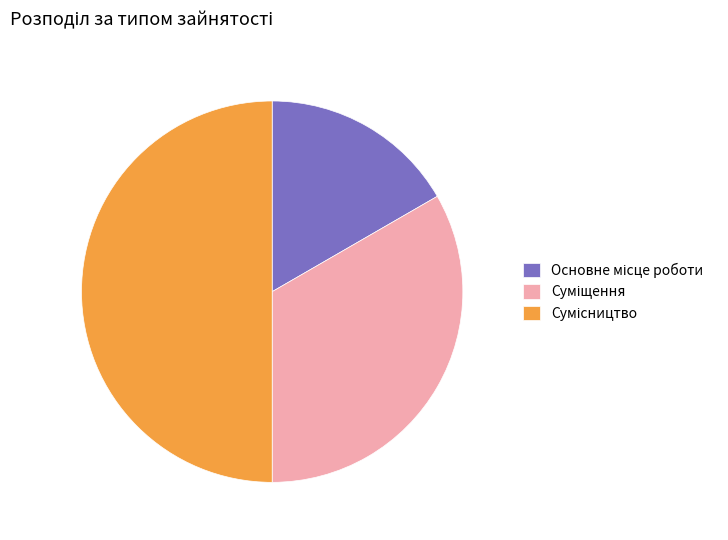

Do Суміщення and Основне місце роботи together represent more than half of the pie?

No